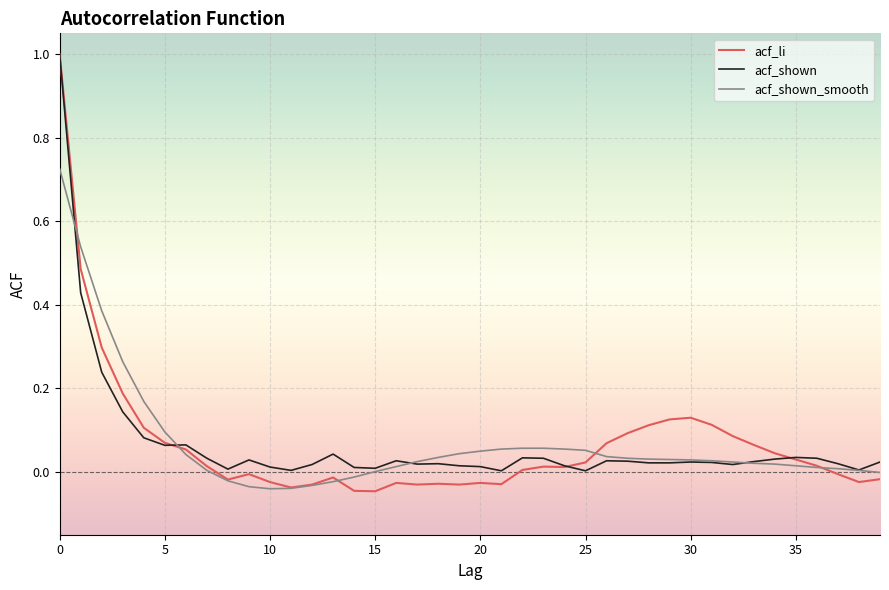

Which series has the widest spread of values?

acf_li